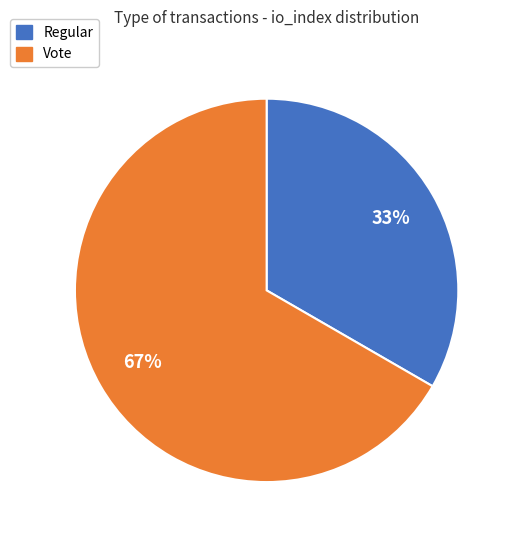

Do Regular and Vote together represent more than half of the pie?

Yes